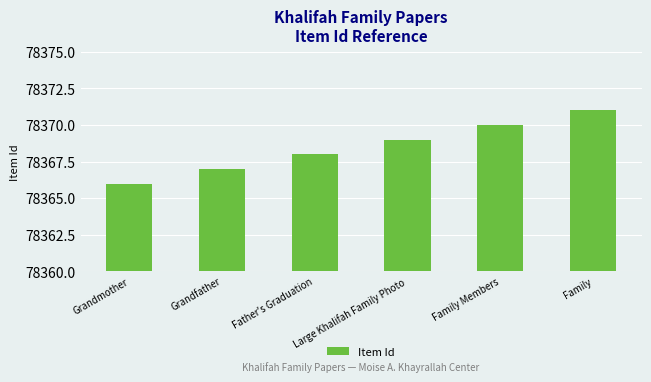

What is the label of the 5th bar from the left?

Family Members